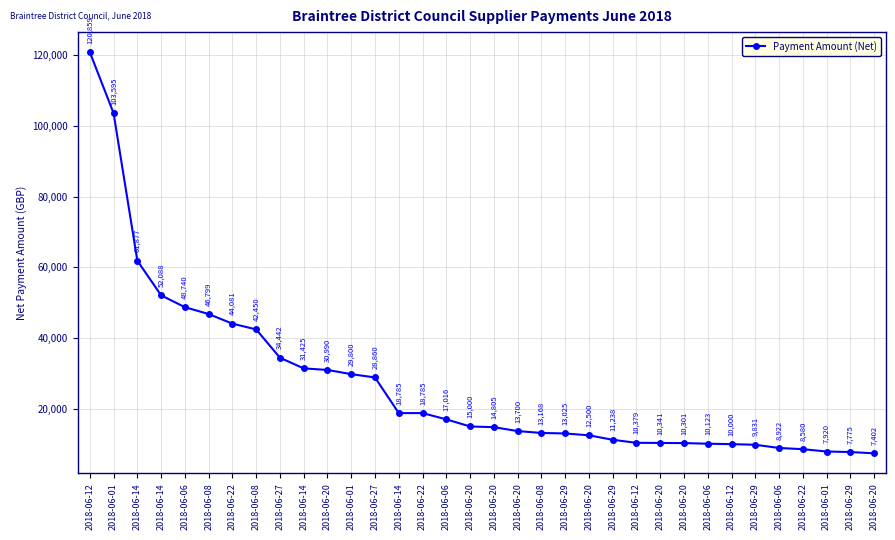

Reading left to right, extract all data points from this chart.

2018-06-12=120859.0	2018-06-01=103595.0	2018-06-14=61876.8	2018-06-14=52088.4	2018-06-06=48739.9	2018-06-08=46799.2	2018-06-22=44081.0	2018-06-08=42450.0	2018-06-27=34442.1	2018-06-14=31424.9	2018-06-20=30990.0	2018-06-01=29800.0	2018-06-27=28860.0	2018-06-14=18784.6	2018-06-22=18784.6	2018-06-06=17016.0	2018-06-20=15000.0	2018-06-20=14805.3	2018-06-20=13700.0	2018-06-08=13168.2	2018-06-29=13024.7	2018-06-20=12500.0	2018-06-29=11237.7	2018-06-12=10379.4	2018-06-20=10341.0	2018-06-20=10301.3	2018-06-06=10123.4	2018-06-12=10000.0	2018-06-29=9830.5	2018-06-06=8922.0	2018-06-22=8580.0	2018-06-01=7919.6	2018-06-29=7775.0	2018-06-20=7402.1